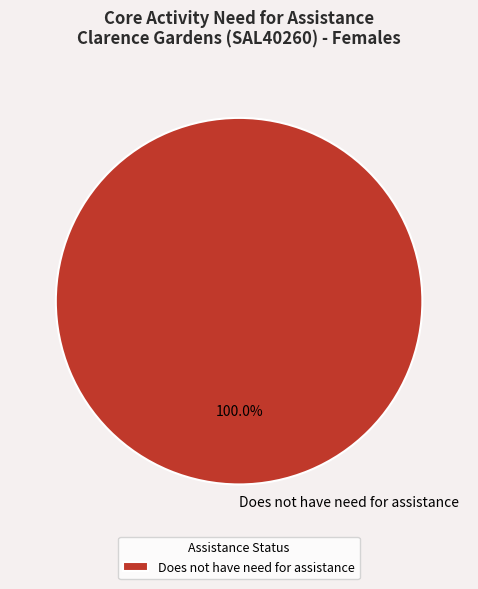

Count the number of slices in the pie.

1